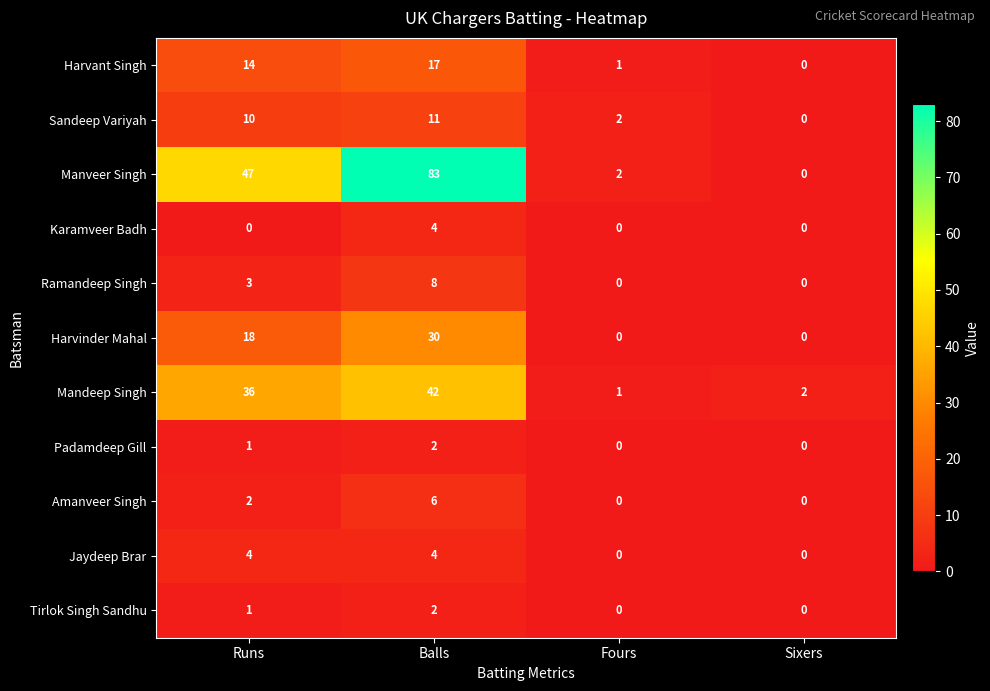

Is it true that Harvinder Mahal equals 16 at Sixers?

False